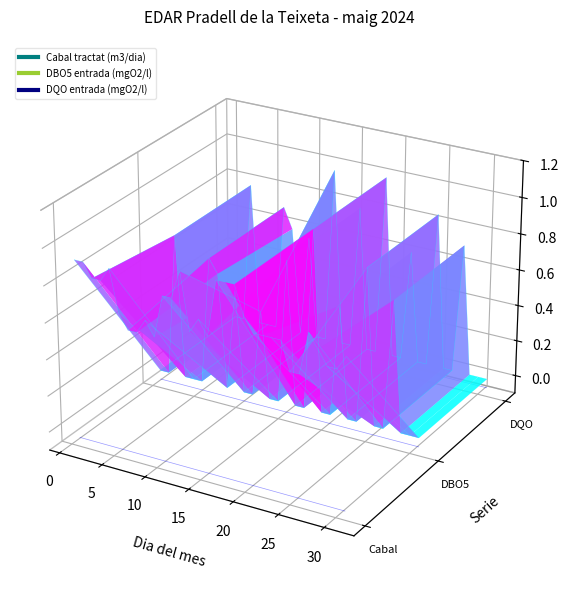

The value at 20 is -0.1. True or false?

True